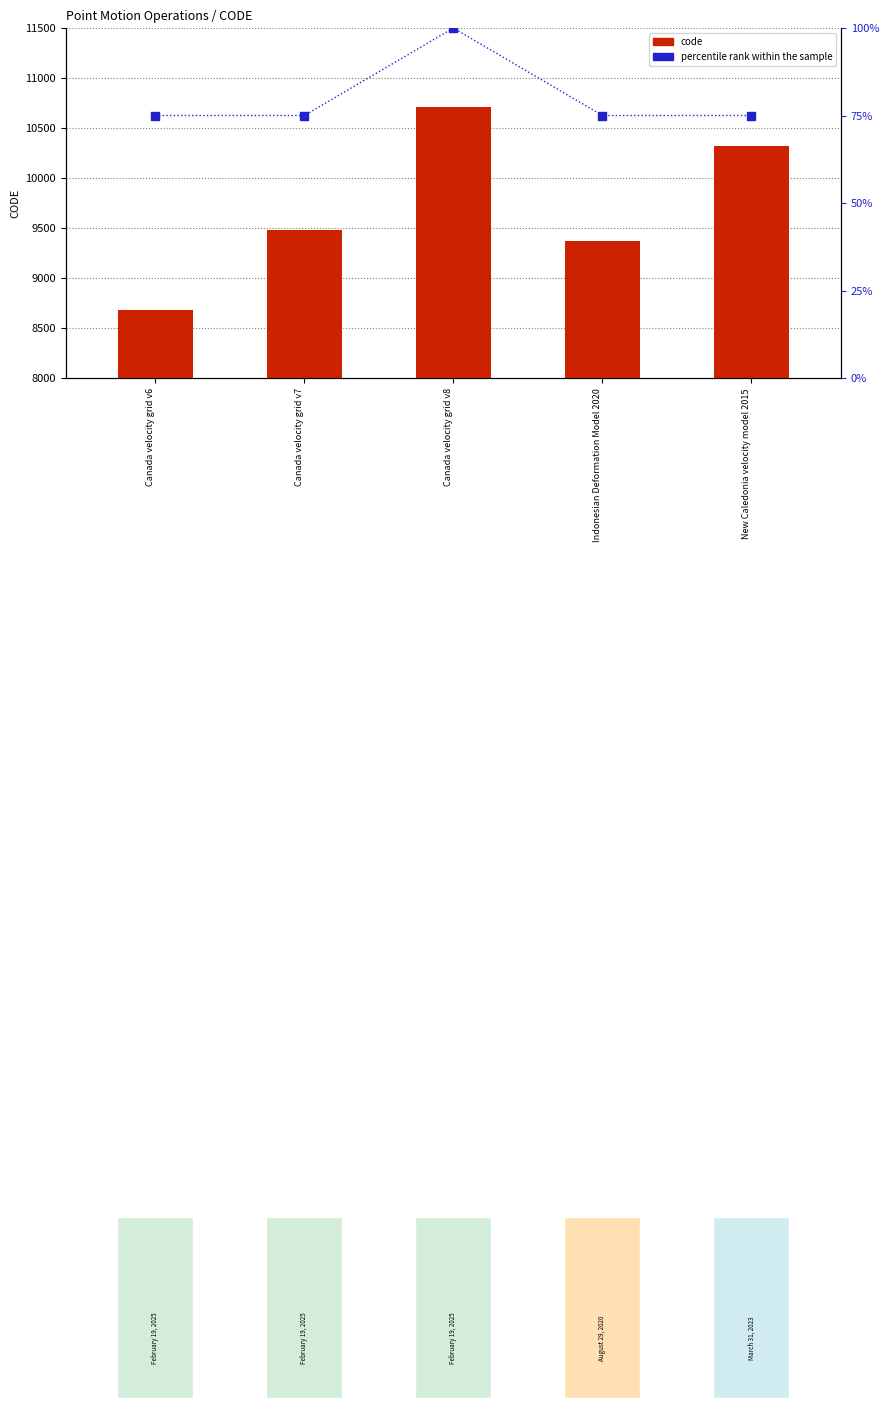

Is the value of code at Canada velocity grid v8 greater than the value of percentile rank within the sample at New Caledonia velocity model 2015?

Yes